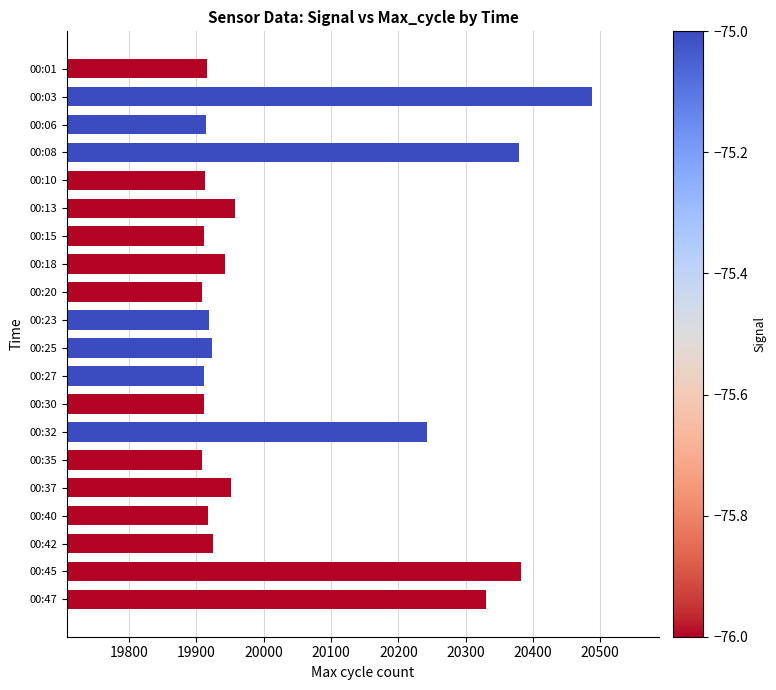

At which label is the value closest to 20197?

00:32